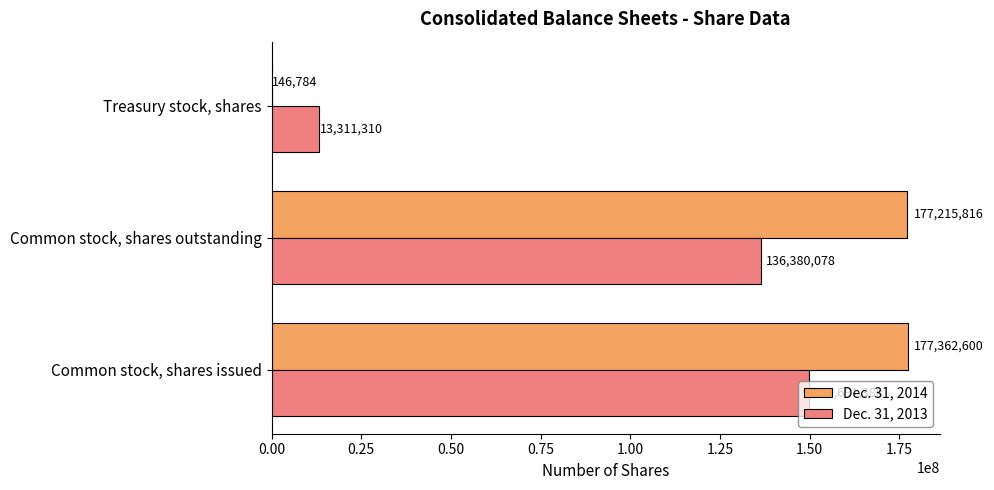

What is the average value of the Dec. 31, 2013 series?

99794259